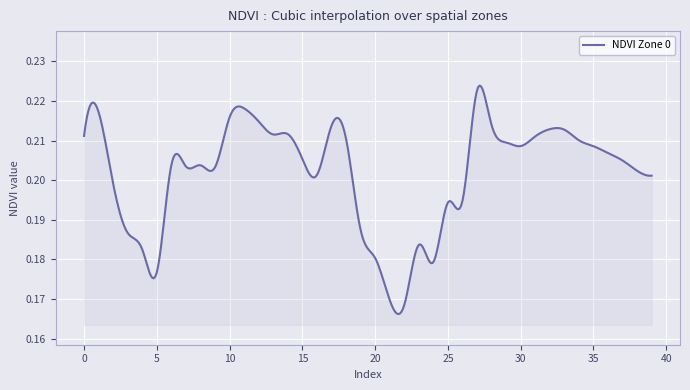

Reading left to right, what are all the values shown in this chart?

0=0.2	1=0.2	2=0.2	3=0.2	4=0.2	5=0.2	6=0.2	7=0.2	8=0.2	9=0.2	10=0.2	11=0.2	12=0.2	13=0.2	14=0.2	15=0.2	16=0.2	17=0.2	18=0.2	19=0.2	20=0.2	21=0.2	22=0.2	23=0.2	24=0.2	25=0.2	26=0.2	27=0.2	28=0.2	29=0.2	30=0.2	31=0.2	32=0.2	33=0.2	34=0.2	35=0.2	36=0.2	37=0.2	38=0.2	39=0.2